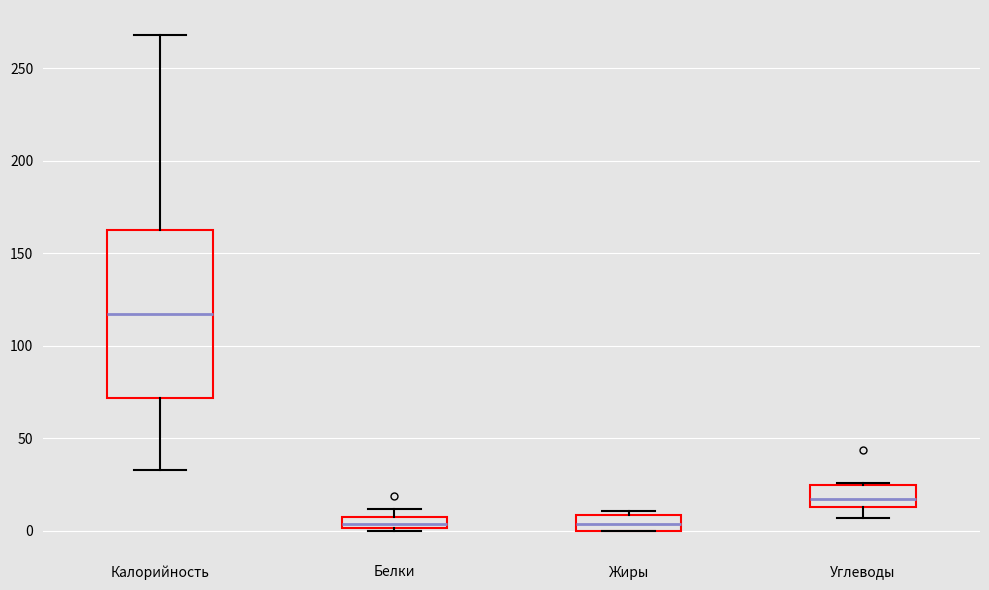

Comparing the boxes themselves (not the whiskers), which one is the tallest?

Калорийность